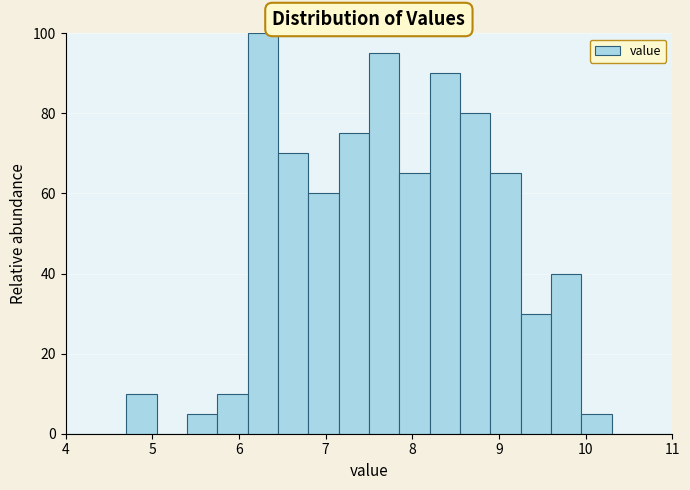

Around what value on the x-axis is the tallest bar? Give the approximate position of its centre, as read against the axis.

6.3